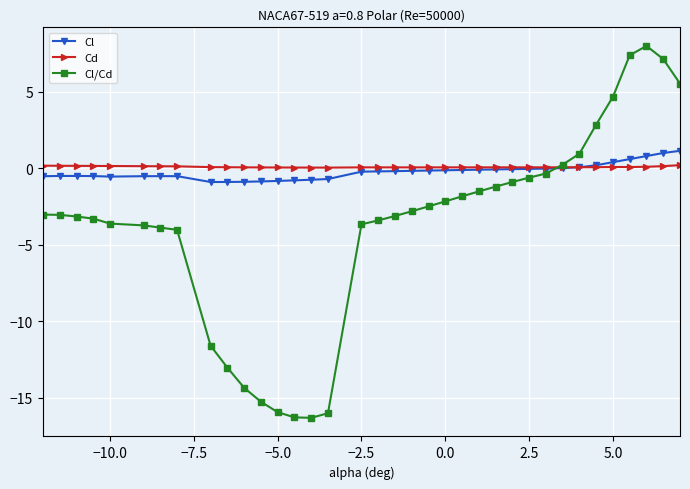

What is the maximum value for Cl/Cd?

8.0